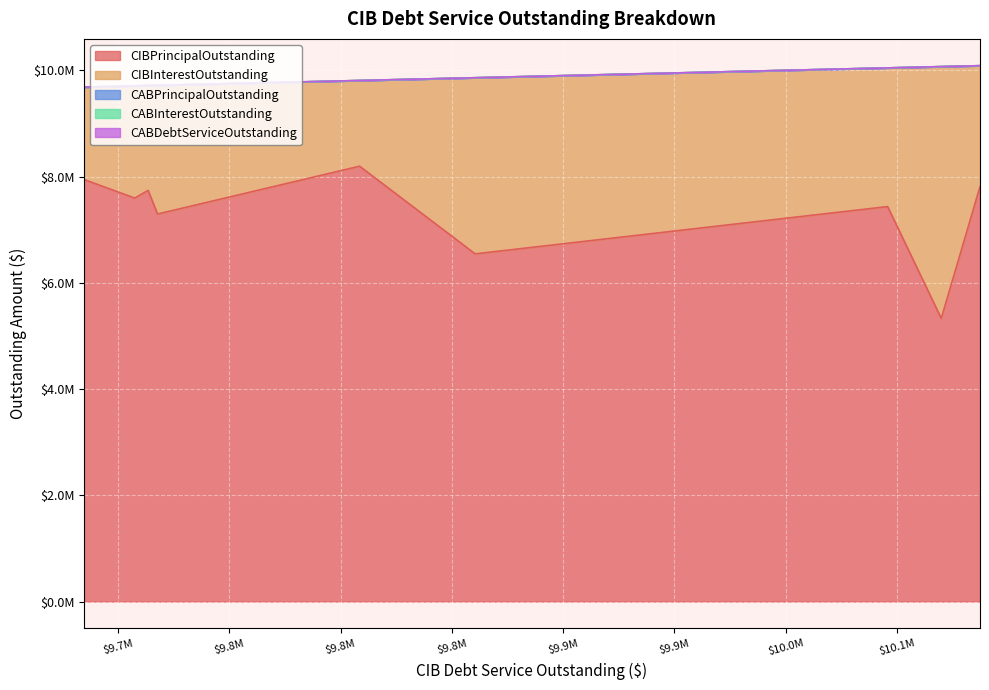

Does the chart display data point markers on the line(s)?

No